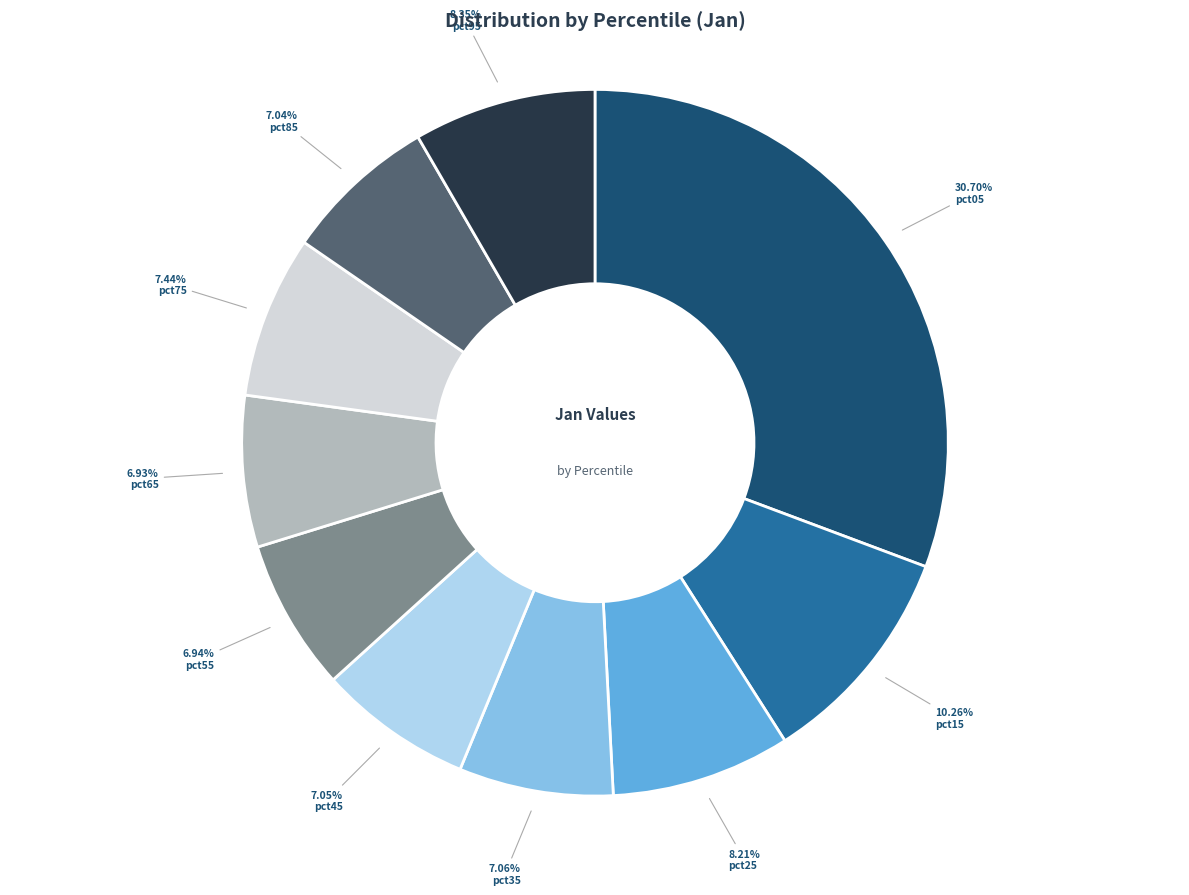

How many slices are in this pie chart?

10